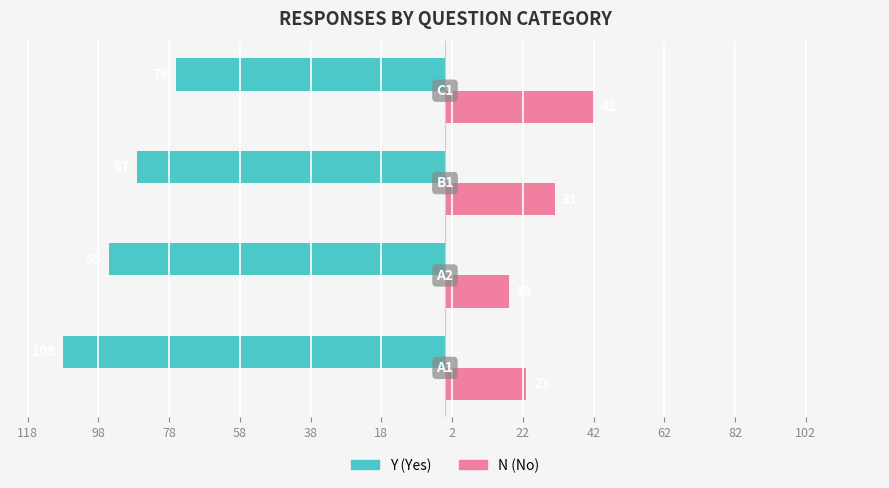

What are all the series names shown in the legend?

Y (Yes), N (No)